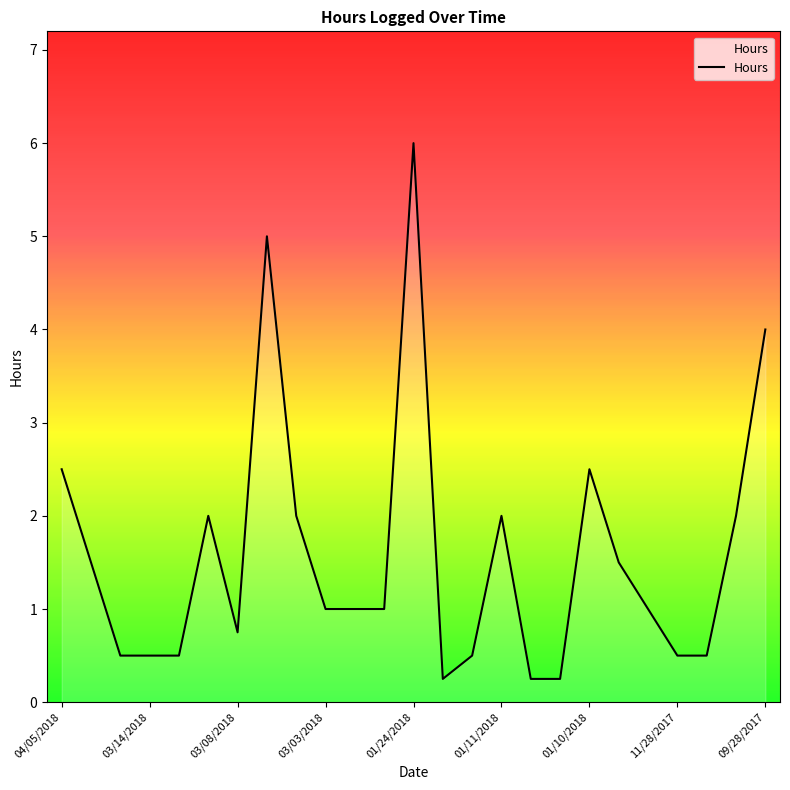

What is the maximum value shown in the chart?

6.0